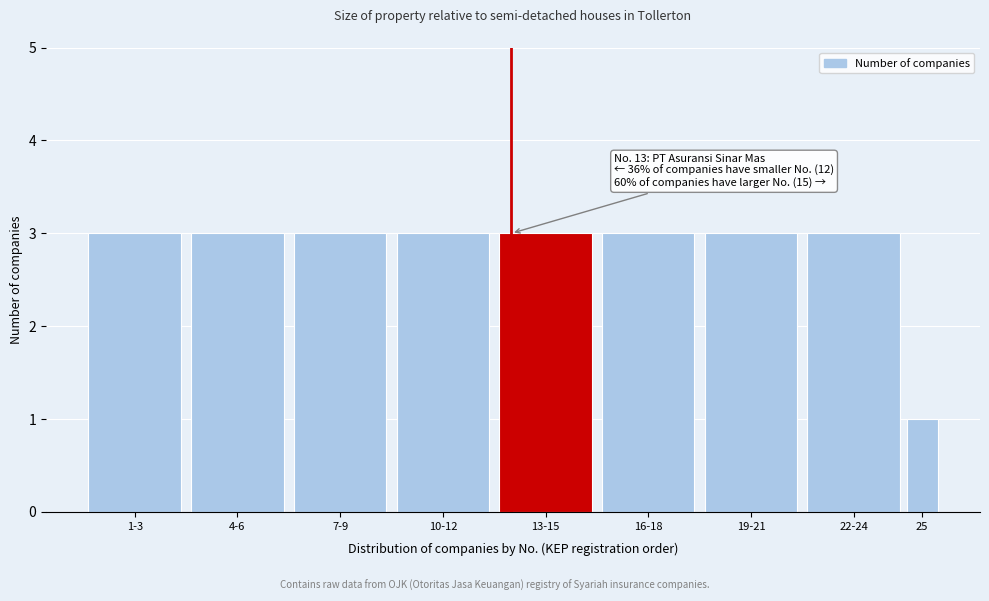

Reading left to right, transcribe all the data shown in this chart.

3	3	3	3	3	3	3	3	1